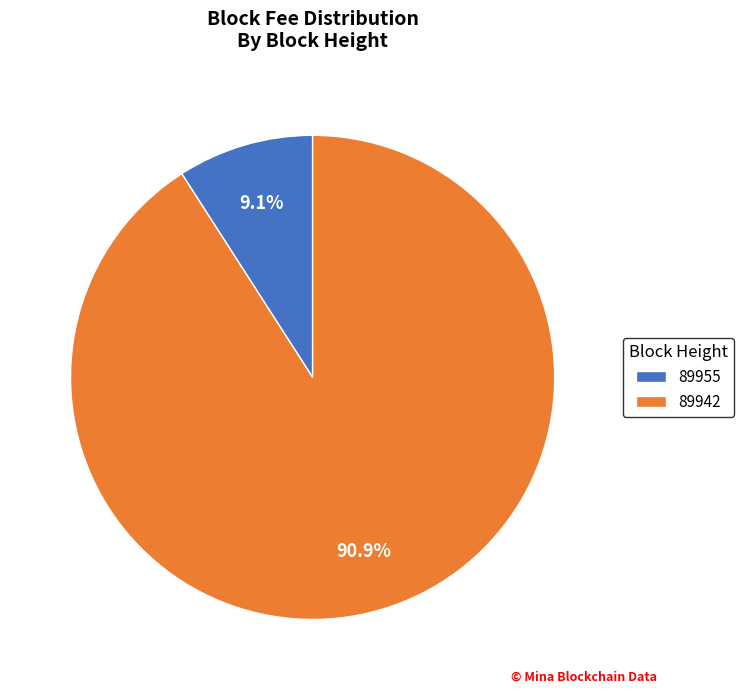

Is it true that 89955 is 1% of the pie?

False